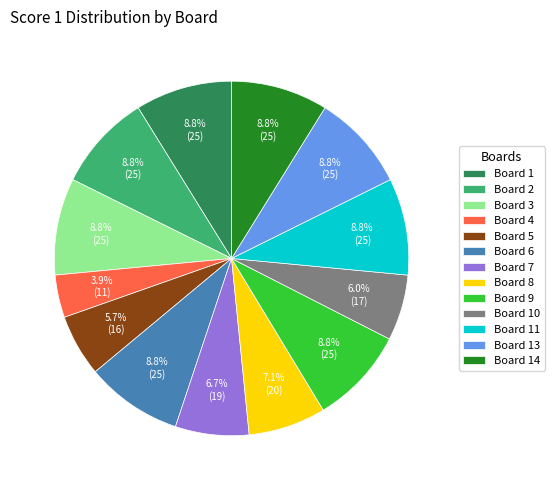

Approximately how many times larger is the value at Board 7 compared to Board 1?

0.8